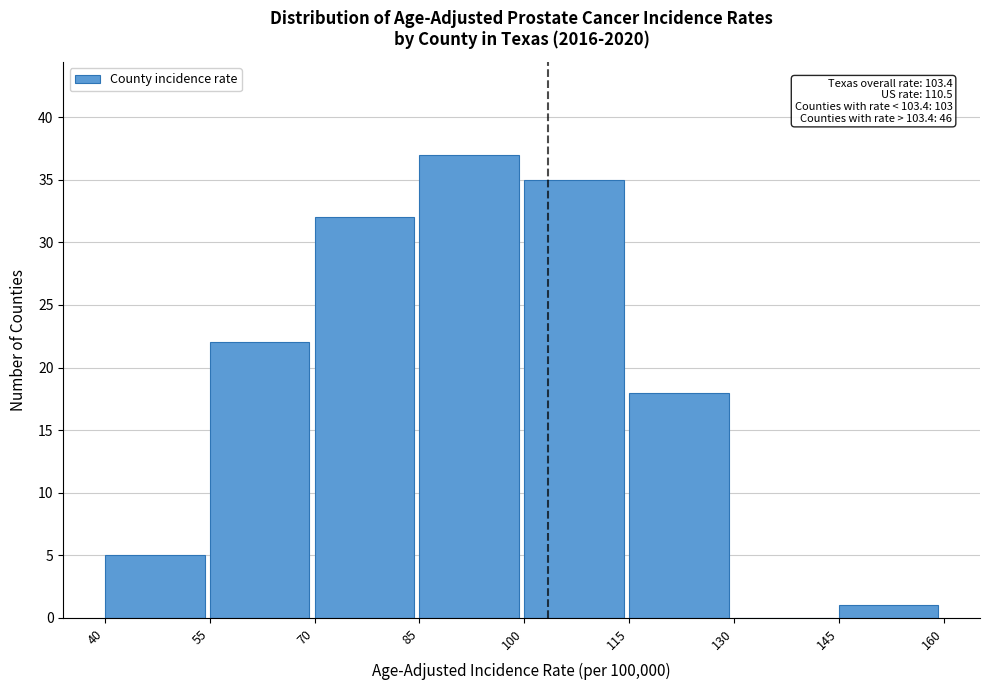

Over which range of the x-axis is the bar tallest?

85 to 100